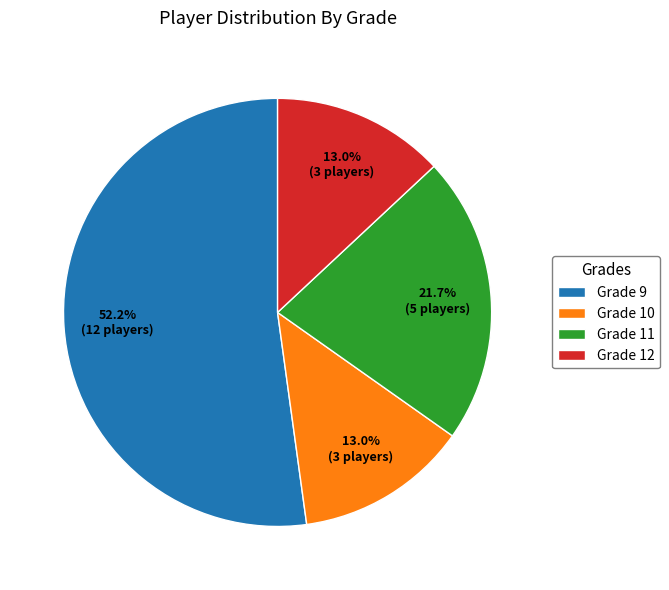

Does Grade 9 represent more than half of the total?

Yes